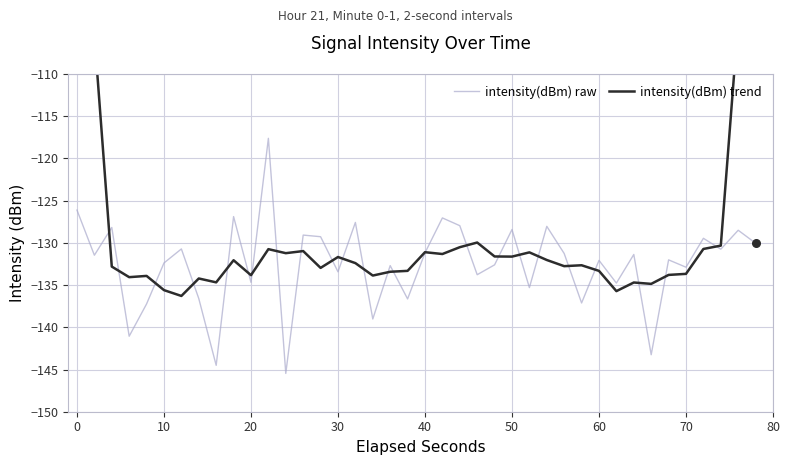

Which series contains the highest Y value?

intensity(dBm) trend